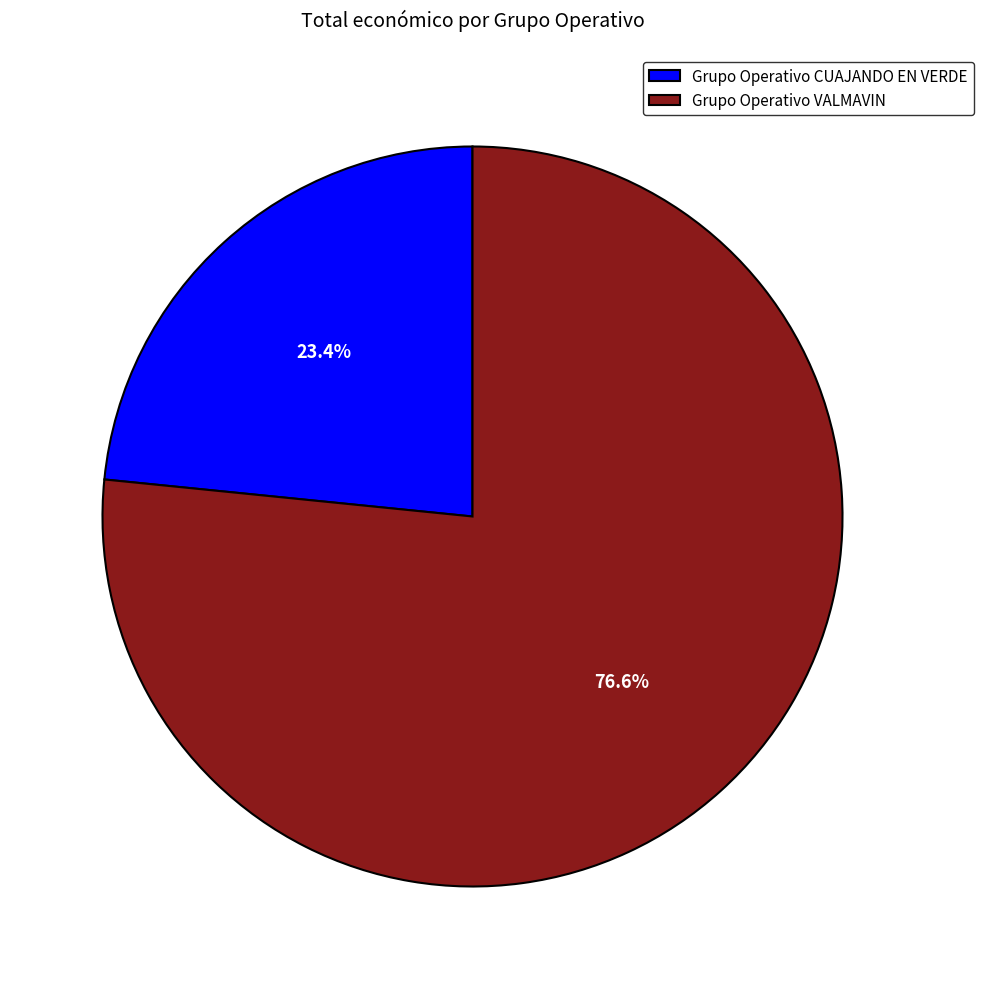

Between Grupo Operativo VALMAVIN and Grupo Operativo CUAJANDO EN VERDE, which is larger?

Grupo Operativo VALMAVIN